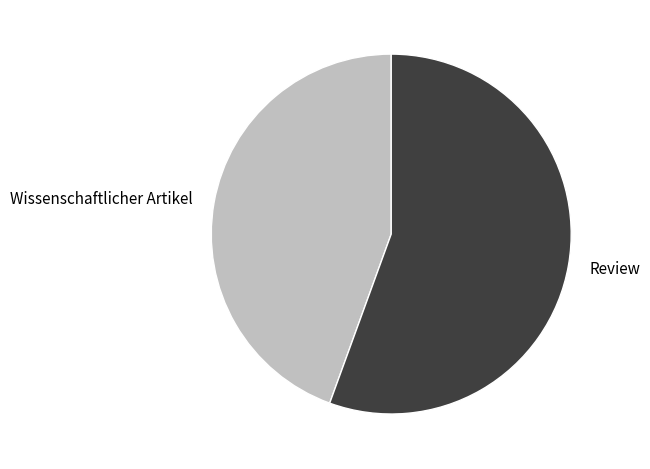

The Review slice represents 56% of the pie. True or false?

True